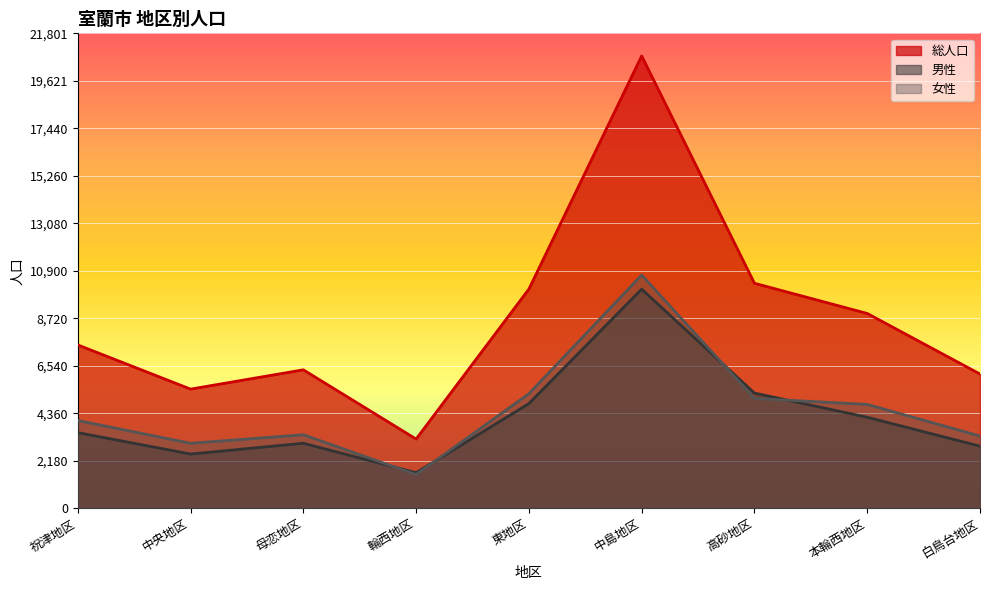

At which label is 男性 closest to 5844?

高砂地区